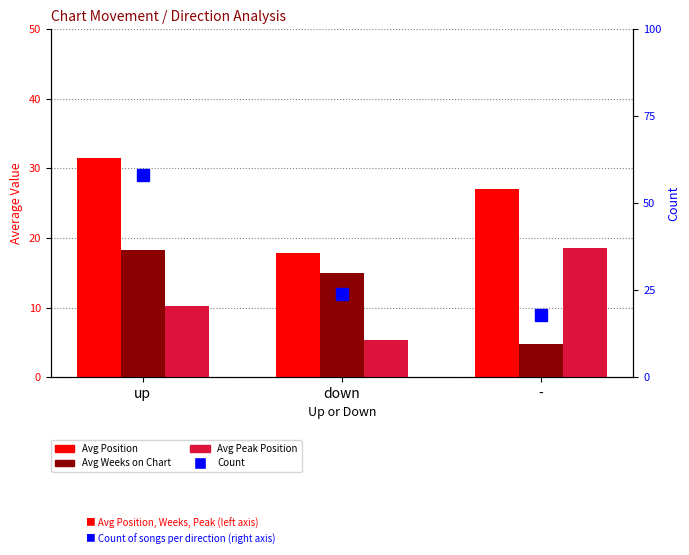

Is it true that Avg Weeks on Chart equals 18.3 at up?

True